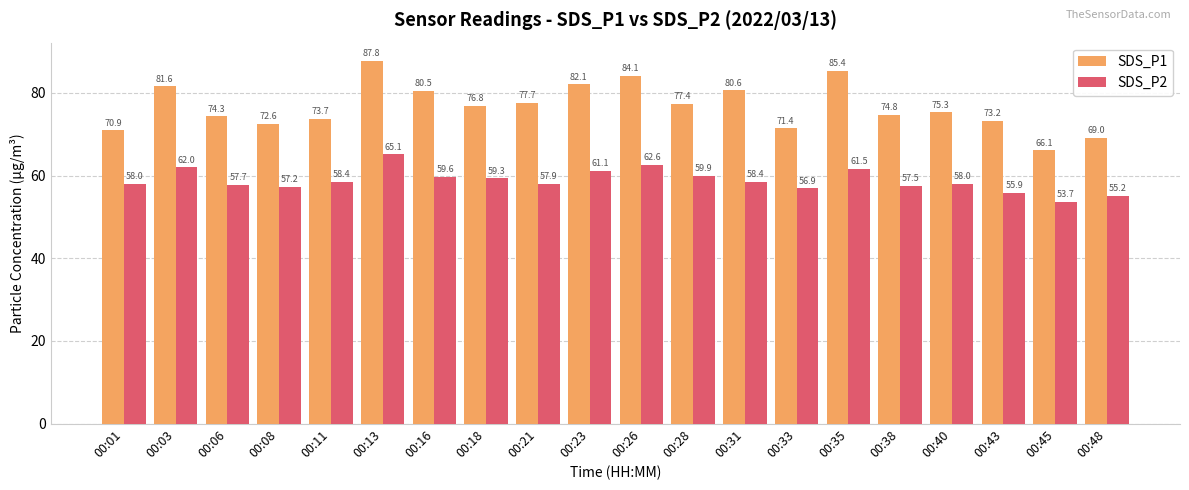

Is the value of SDS_P1 at 00:01 greater than the value of SDS_P2 at 00:28?

Yes